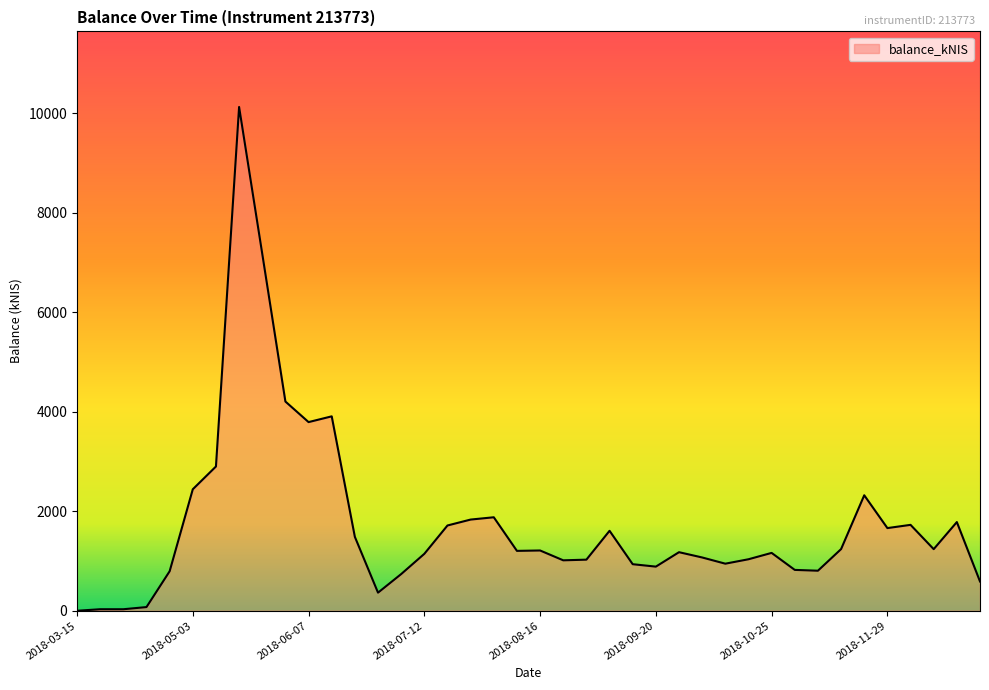

What is the maximum value shown in the chart?

10124.4